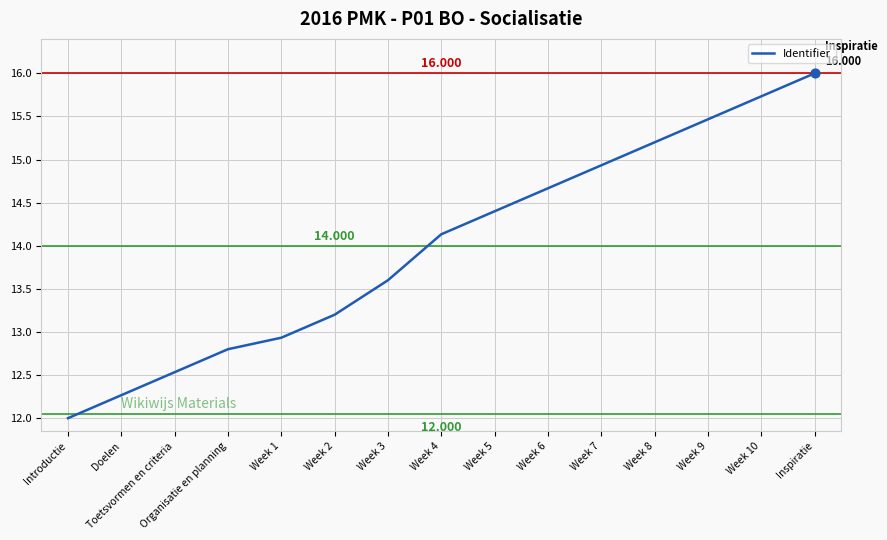

What is the change in value from Organisatie en planning to Week 9?

+2.7